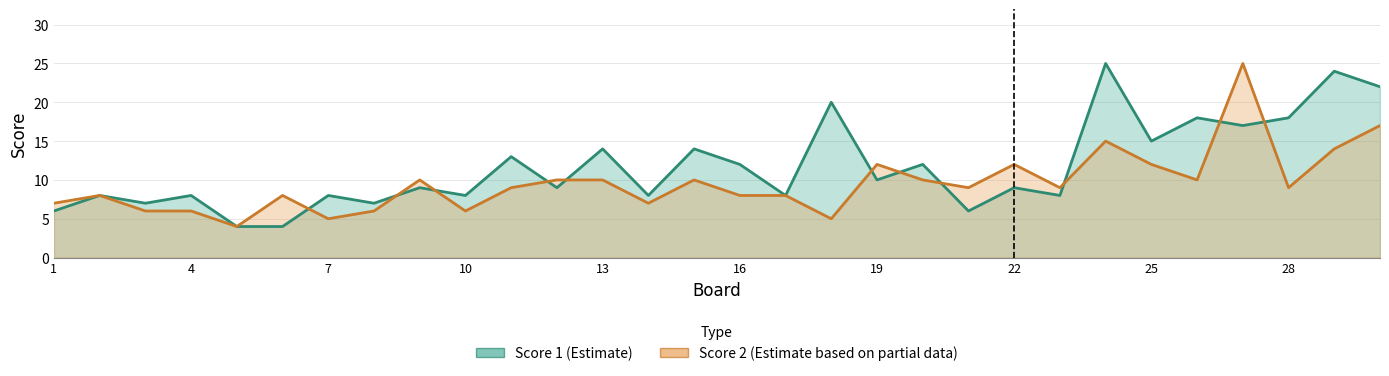

What is the value of the Score 2 point at the 23rd from the left?

9